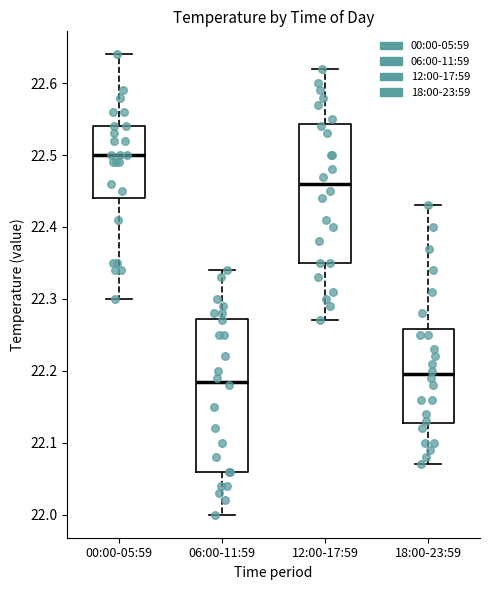

Reading left to right, read every box against the y-axis: the position of its median line, the range the box covers, and the ends of its whiskers. The values are not printed on the chart, so give them approximately, as read against the axis.

00:00-05:59: median 22.50, box 22.44 to 22.54, whiskers 22.30 to 22.64
06:00-11:59: median 22.19, box 22.06 to 22.27, whiskers 22.00 to 22.34
12:00-17:59: median 22.46, box 22.35 to 22.54, whiskers 22.27 to 22.62
18:00-23:59: median 22.20, box 22.13 to 22.26, whiskers 22.07 to 22.43